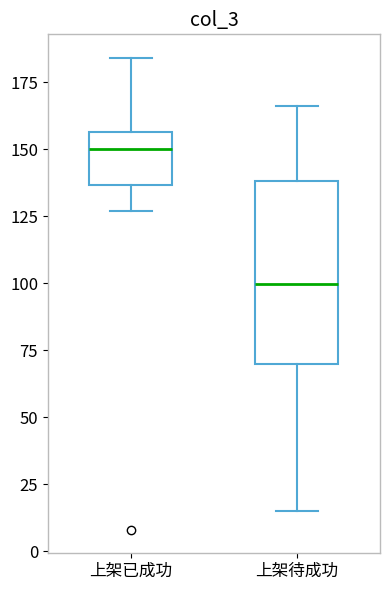

Reading left to right, transcribe this box plot: for each box, give where its median line is, the range the box spans, and where its two whiskers end, as read against the y-axis. The values are not printed on the chart, so give them approximately, as read against the axis.

上架已成功: median 150, box 135 to 155, whiskers 125 to 185
上架待成功: median 100, box 70 to 140, whiskers 15 to 165